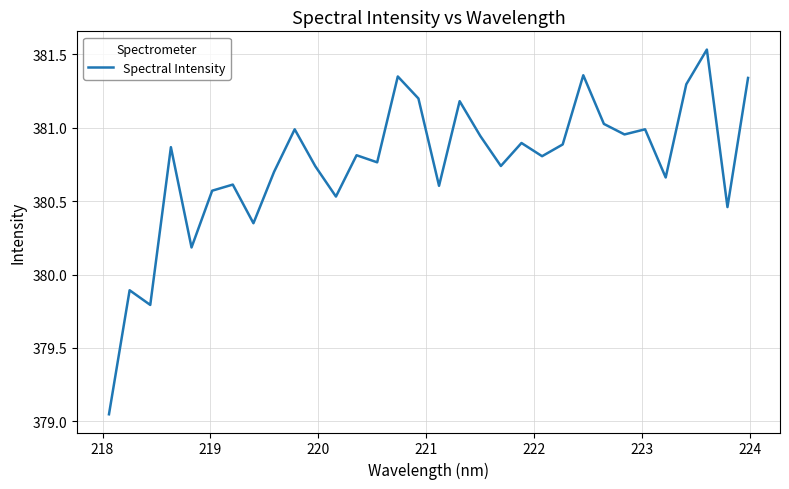

Is this an area chart (filled region under the line)?

No